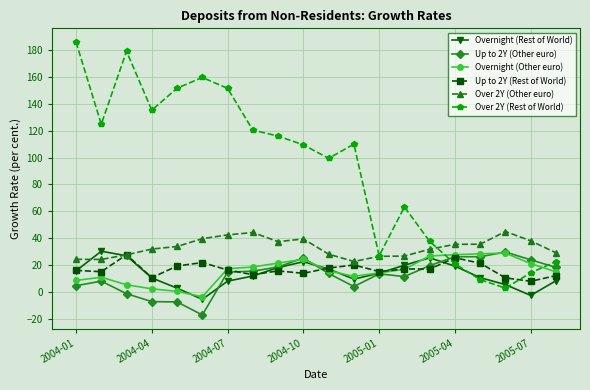

True or false: Over 2Y (Other euro) and Overnight (Other euro) intersect in this chart.

False